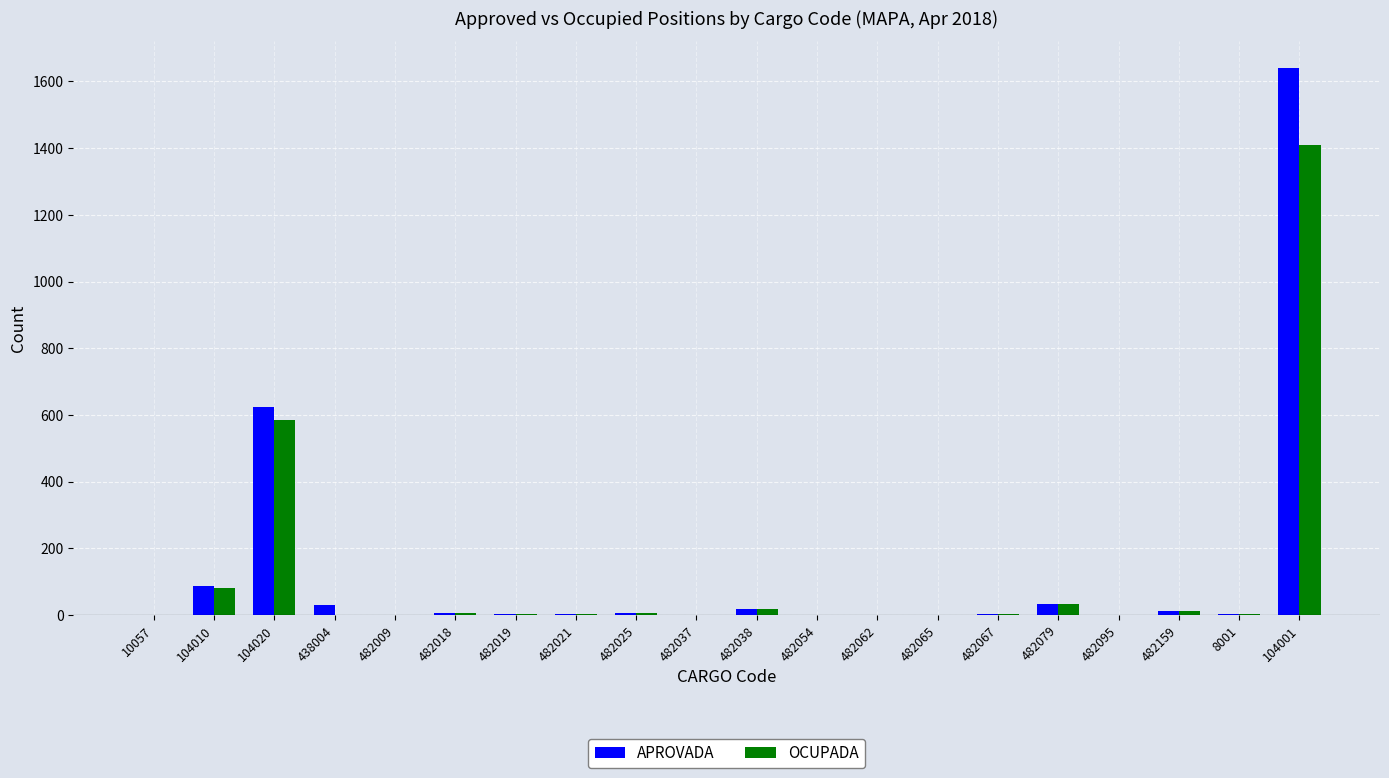

Which series has the largest range (max minus min)?

APROVADA